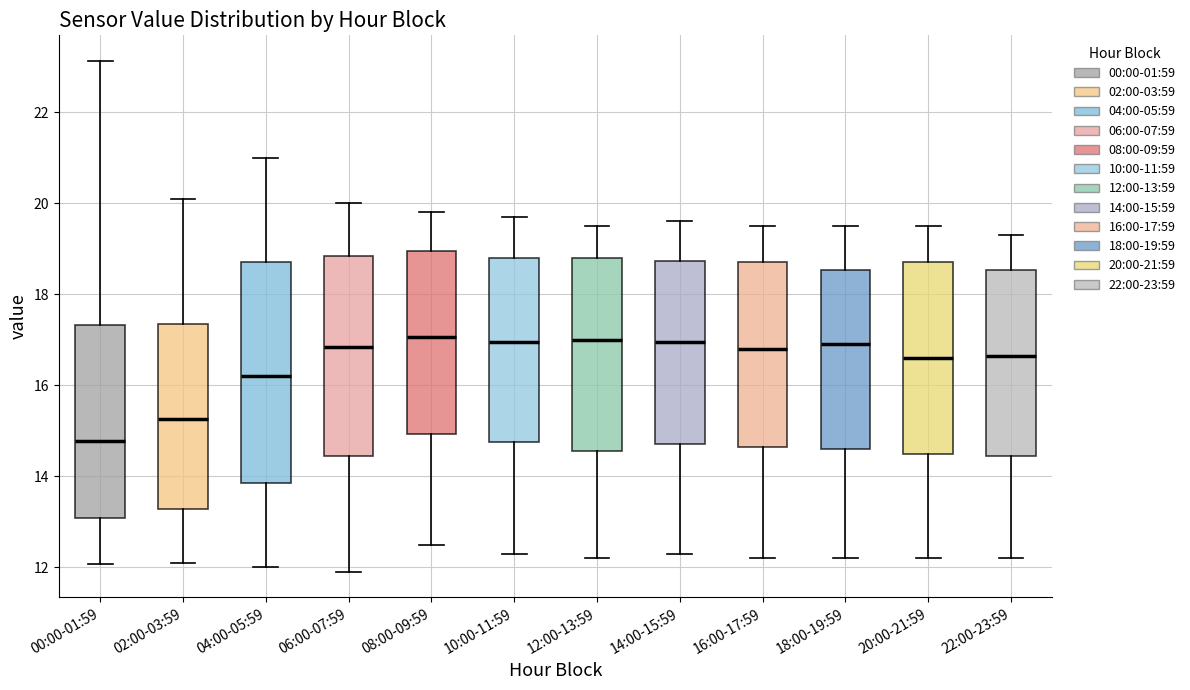

Where does the median line of the box for 12:00-13:59 sit on the y-axis? The values are not printed on the chart, so give them approximately, as read against the axis.

17.0